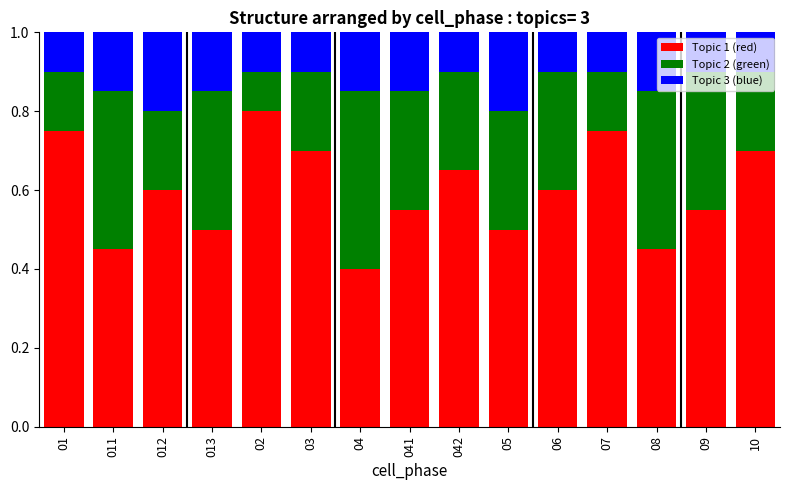

The value of Topic 1 (red) at 013 is 0.5. True or false?

True